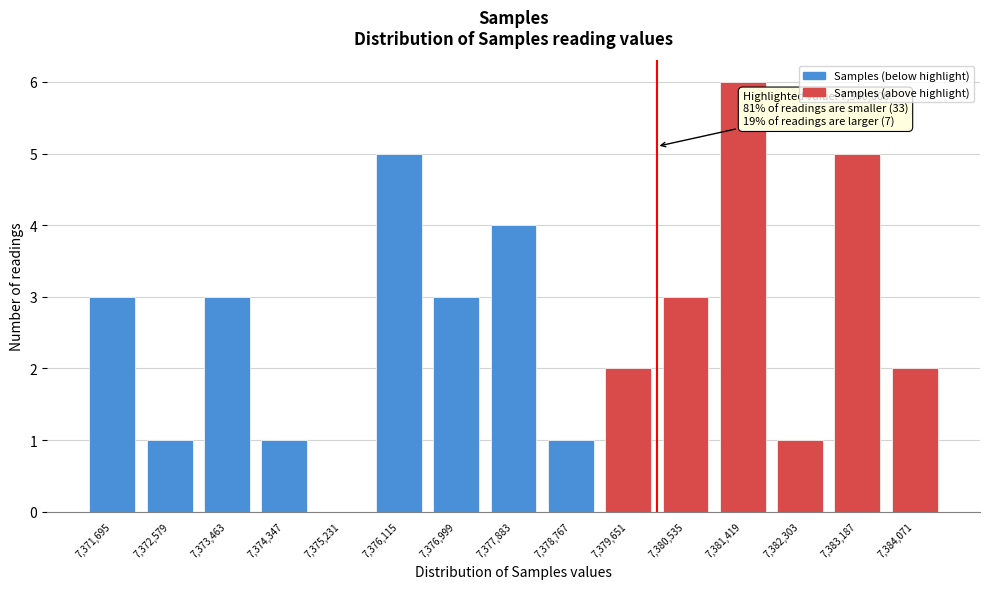

Reading left to right, list all the values displayed in this chart.

7,371,695=3	7,372,579=1	7,373,463=3	7,374,347=1	7,375,231=0	7,376,115=5	7,376,999=3	7,377,883=4	7,378,767=1	7,379,651=2	7,380,535=3	7,381,419=6	7,382,303=1	7,383,187=5	7,384,071=2